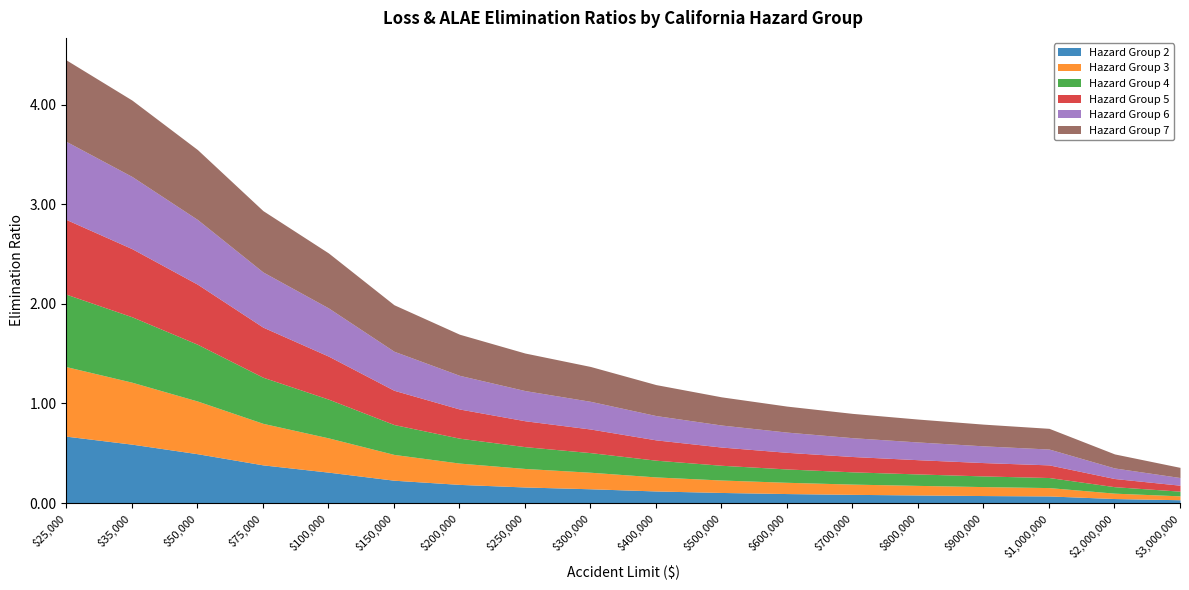

What is the spread (max minus min) of values at 700000?

0.2